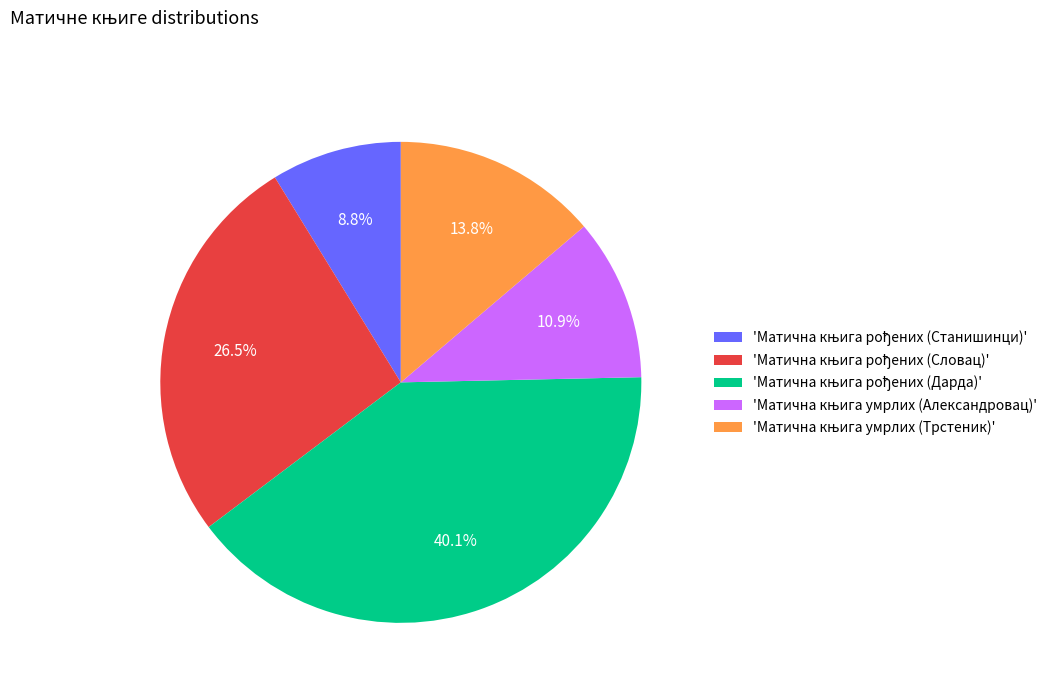

Is there any slice that represents more than half of the pie?

No